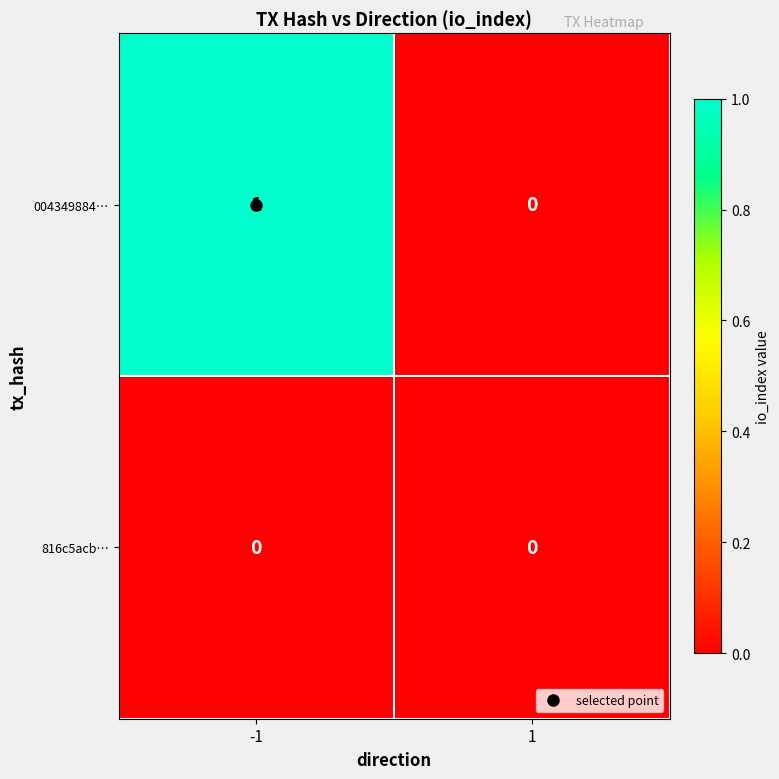

Which series changed the most between -1 and 1?

004349884…